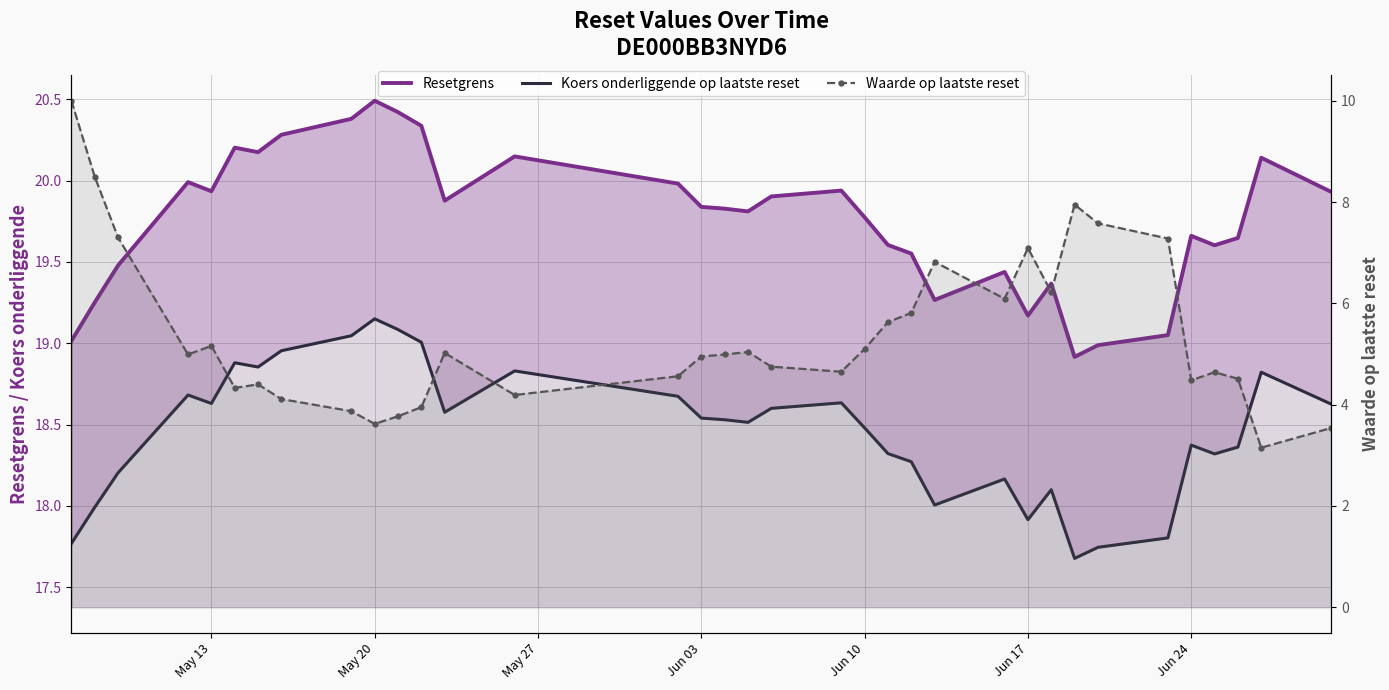

What is the difference between the maximum and minimum values in the Koers onderliggende op laatste reset series?

1.5